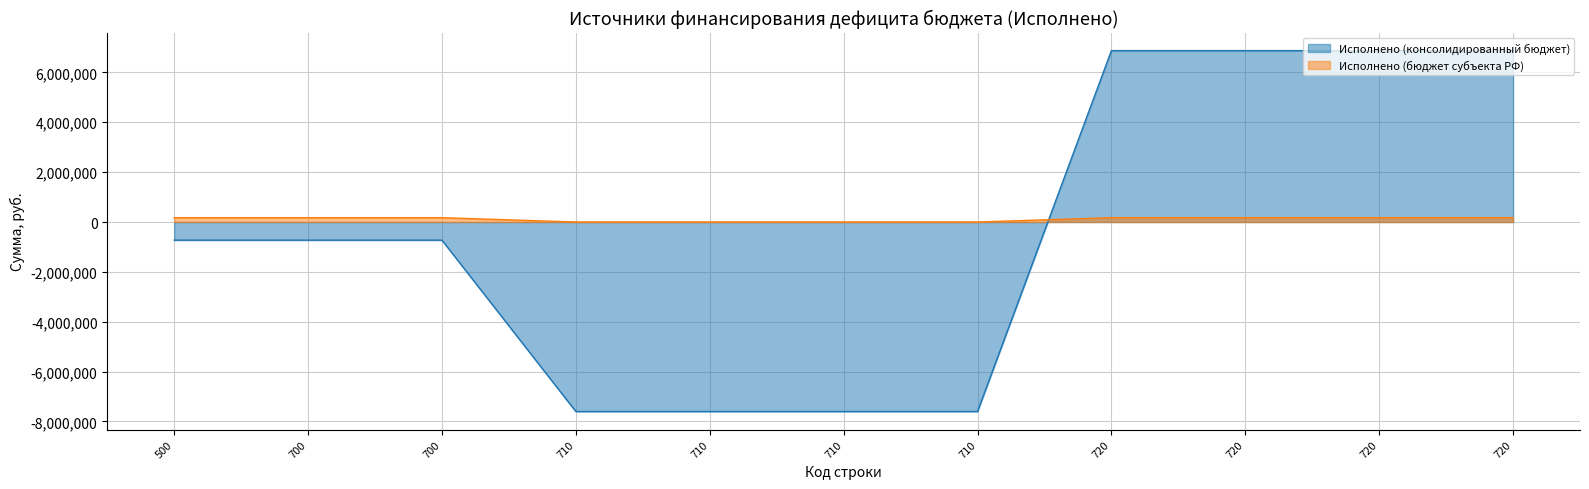

Reading right to left, transcribe all the data shown in this chart.

Исполнено (консолидированный бюджет): 6874586.7	6874586.7	6874586.7	6874586.7	-7602111.3	-7602111.3	-7602111.3	-7602111.3	-727524.6	-727524.6	-727524.6
Исполнено (бюджет субъекта РФ): 173800.0	173800.0	173800.0	173800.0	0.3	0.3	0.3	0.3	173800.3	173800.3	173800.3